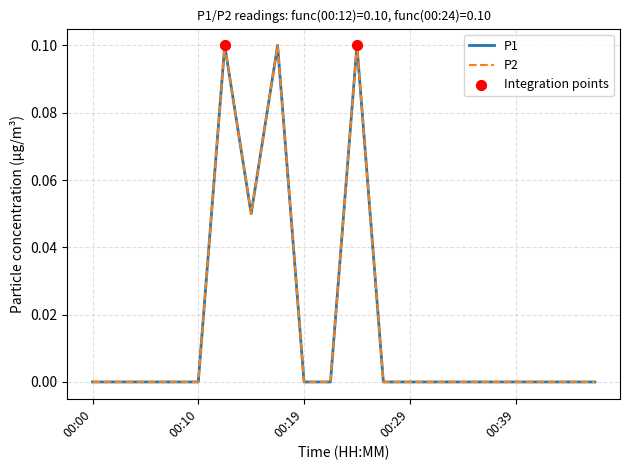

Does the chart have visible grid lines?

Yes